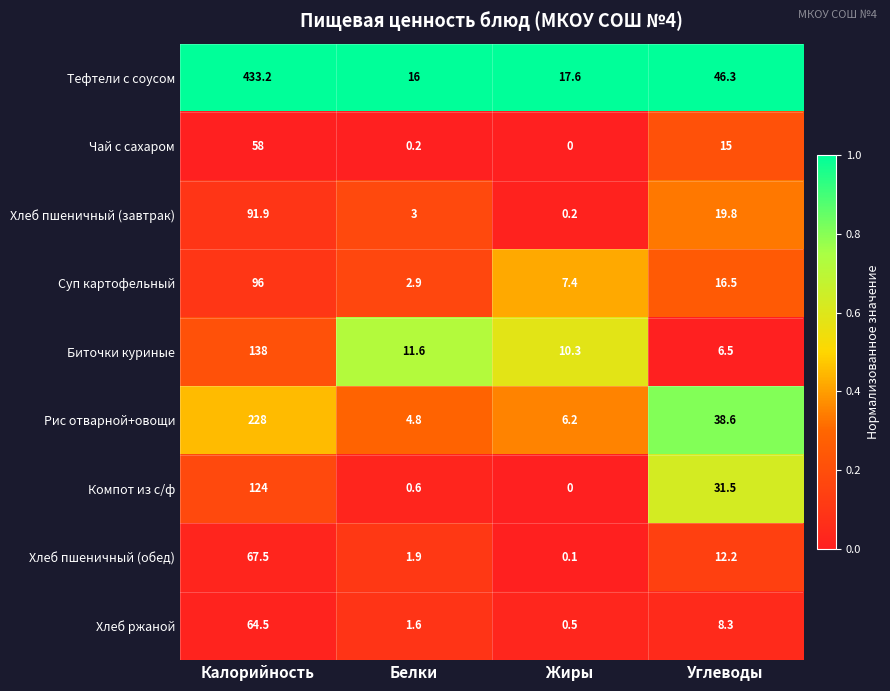

True or false: Компот из с/ф has a value of 1.0 at Белки.

False